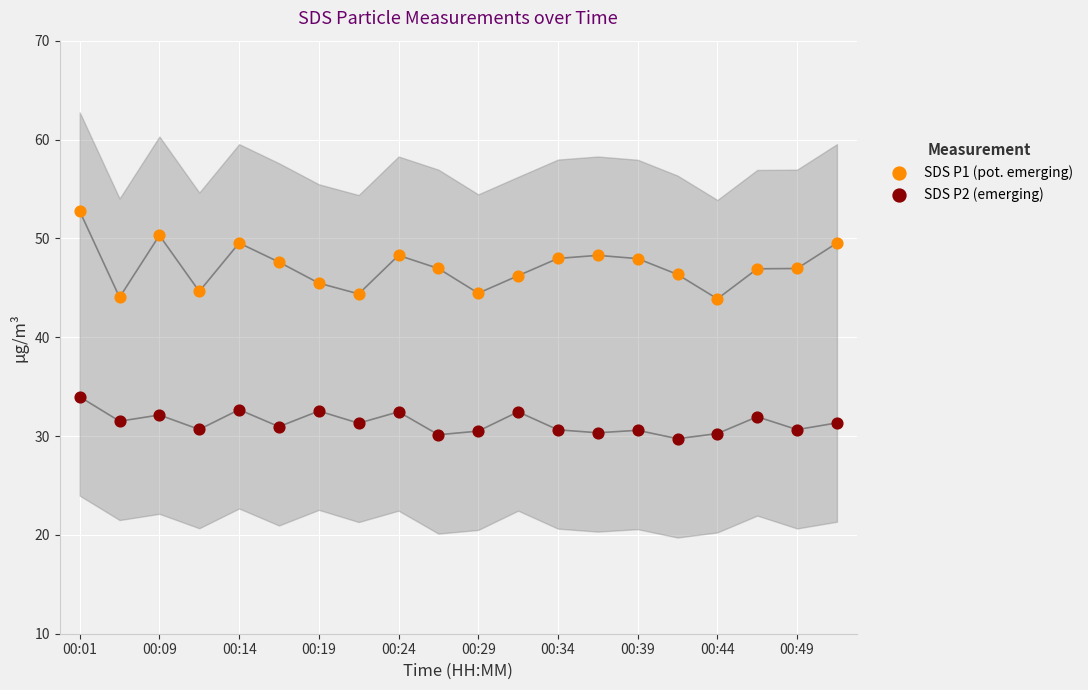

What are all the series names shown in the legend?

SDS P1 (pot. emerging), SDS P2 (emerging)